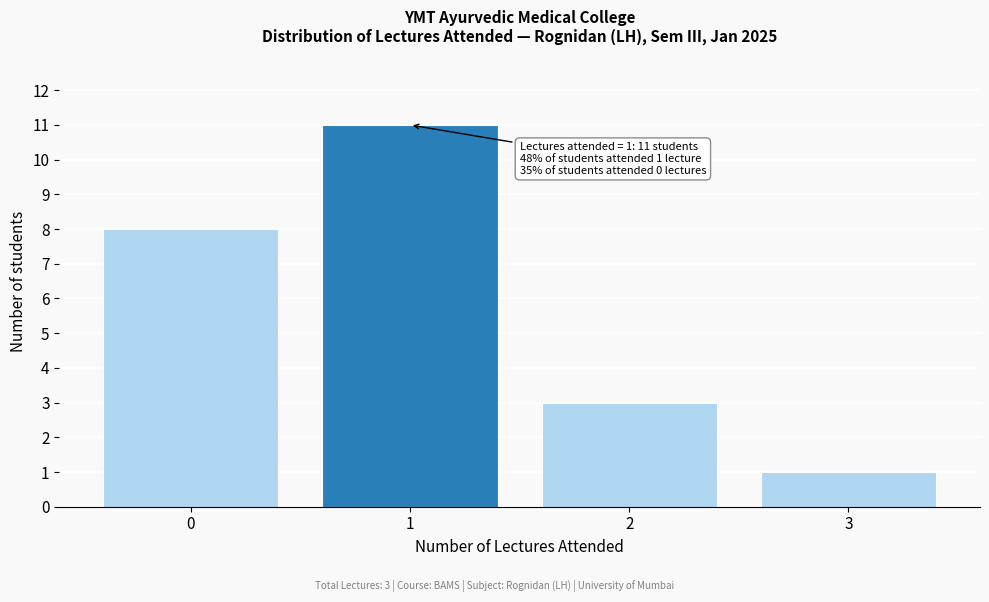

Reading right to left, transcribe all the data shown in this chart.

1	3	11	8